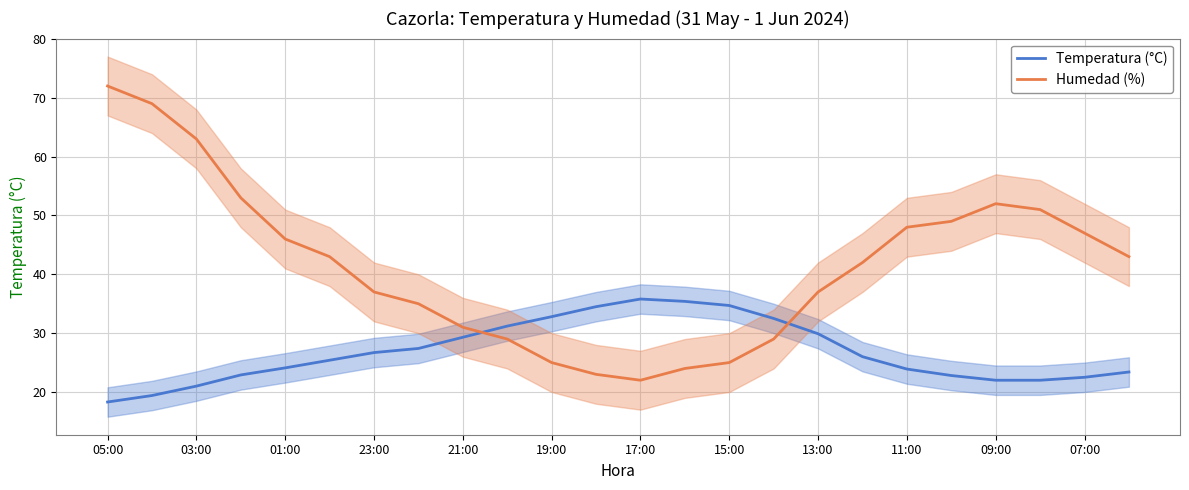

What is the difference between the maximum and minimum values in the Temperatura (°C) series?

17.5